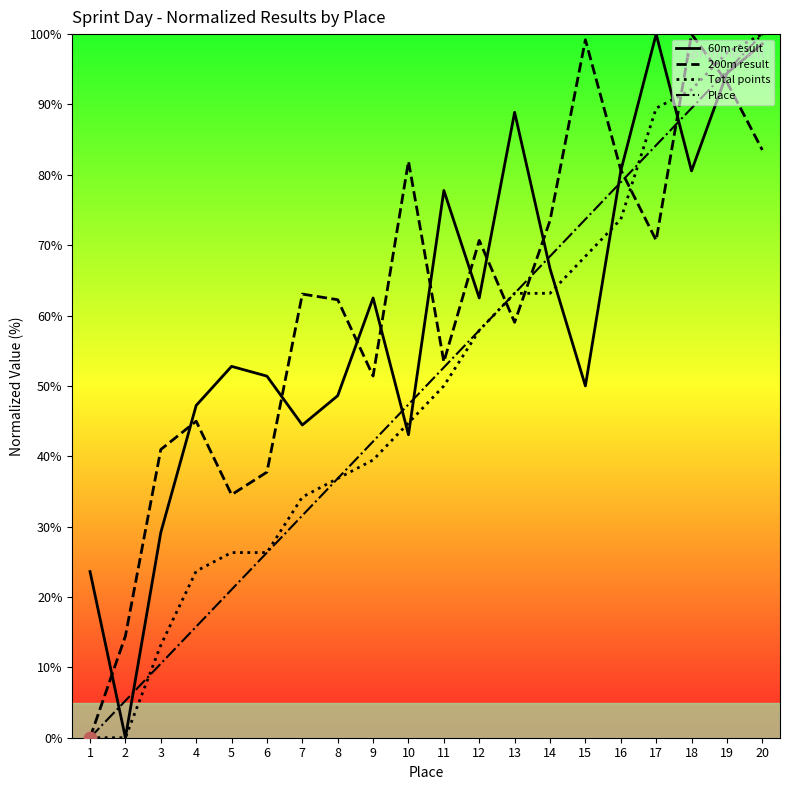

What is the total value across all series at 8?

184.5